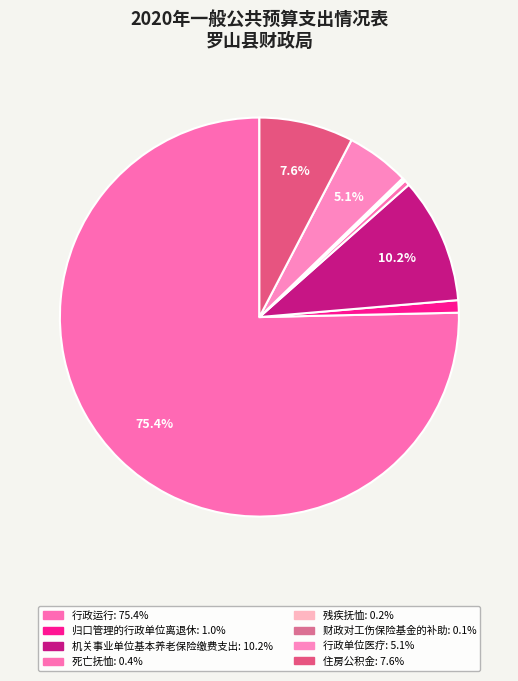

Which category has the smallest portion of the pie?

财政对工伤保险基金的补助